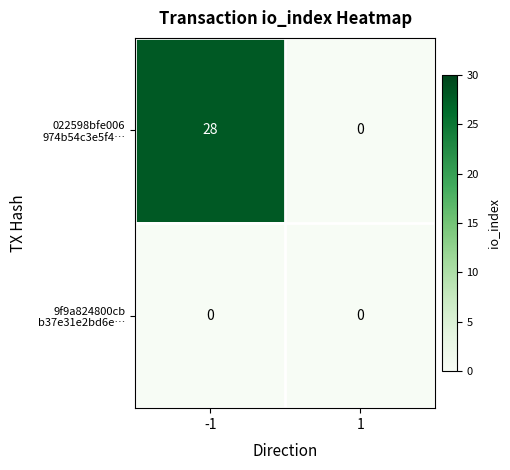

Where is 9f9a824800cb b37e31e2bd6e… nearest to the value 0?

-1